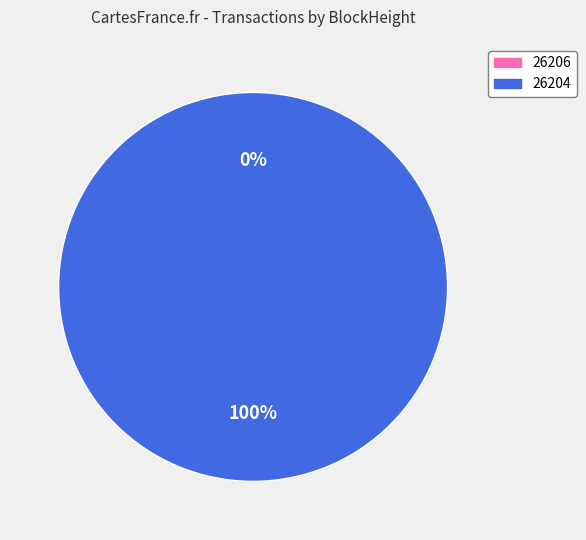

How many slices are in this pie chart?

2